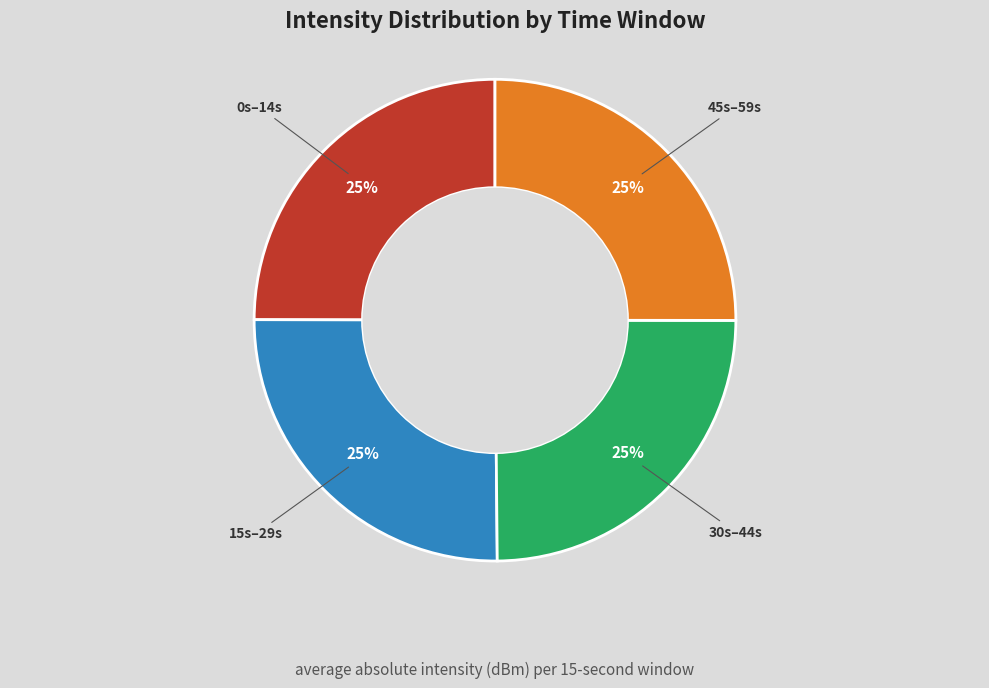

To the nearest percent, what is the average slice percentage?

25%